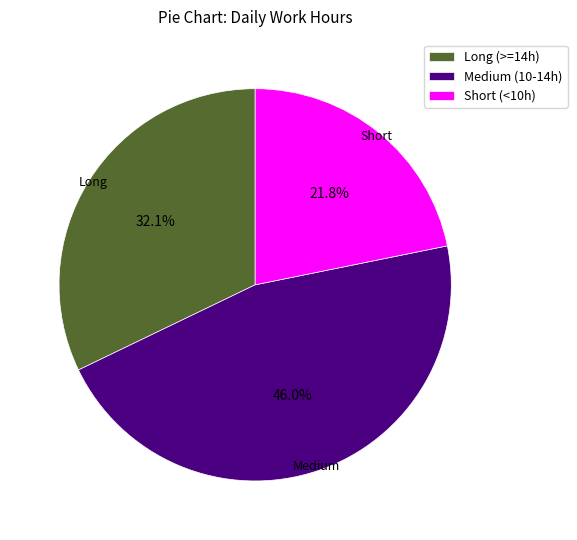

Which has a higher value, Long (>=14h) or Medium (10-14h)?

Medium (10-14h)